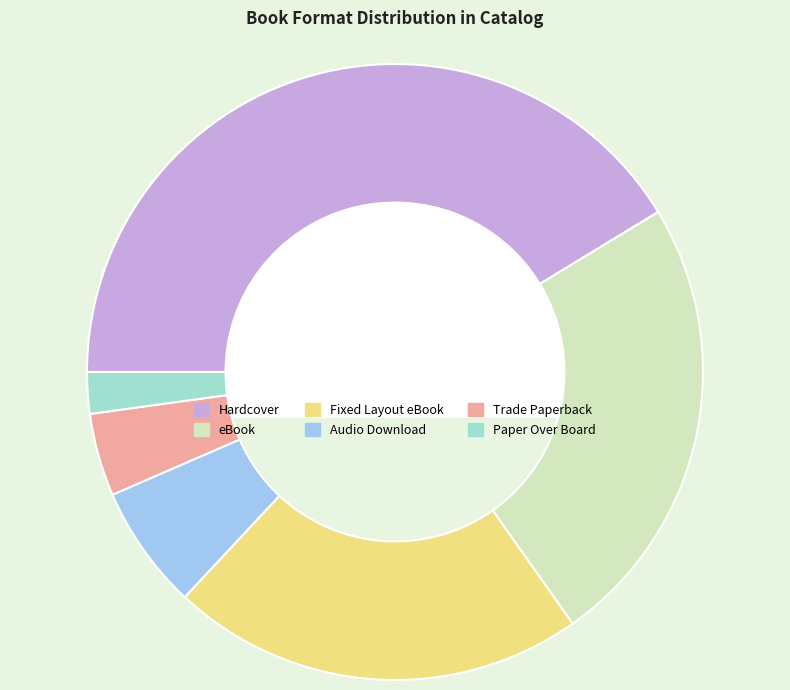

What is the largest slice in the pie chart?

Hardcover